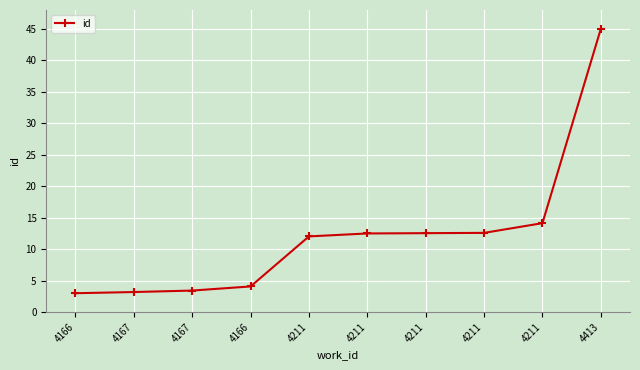

What is the smallest value displayed?

3.0